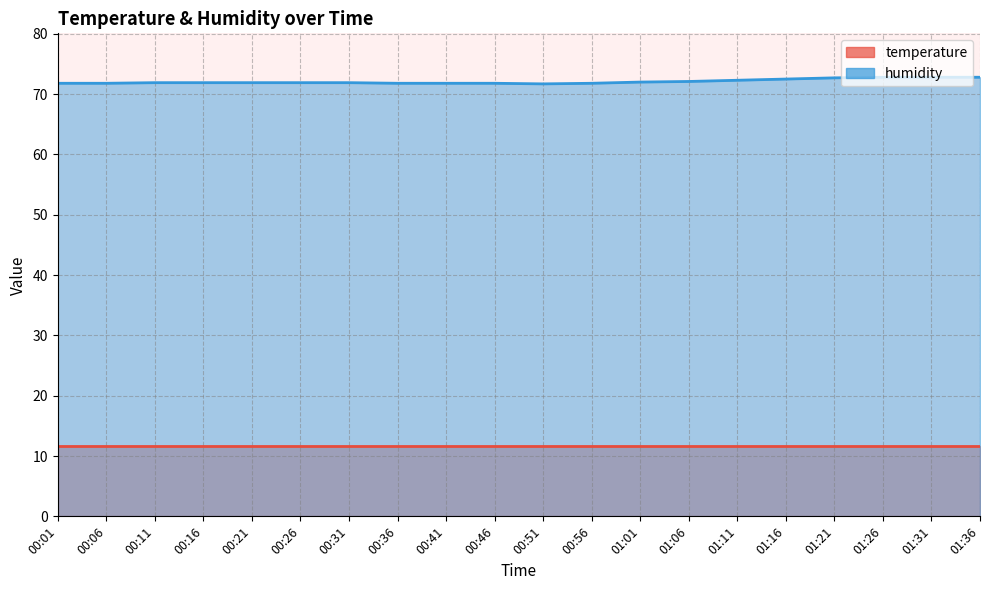

At which category does the data reach its first local valley?

00:51